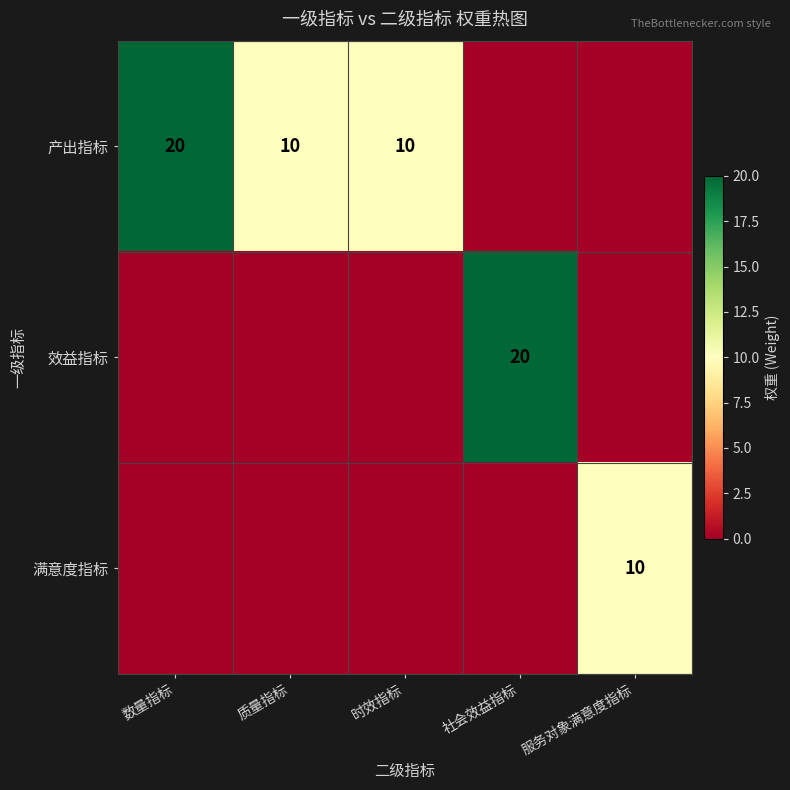

What is the total value across all series at 时效指标?

10